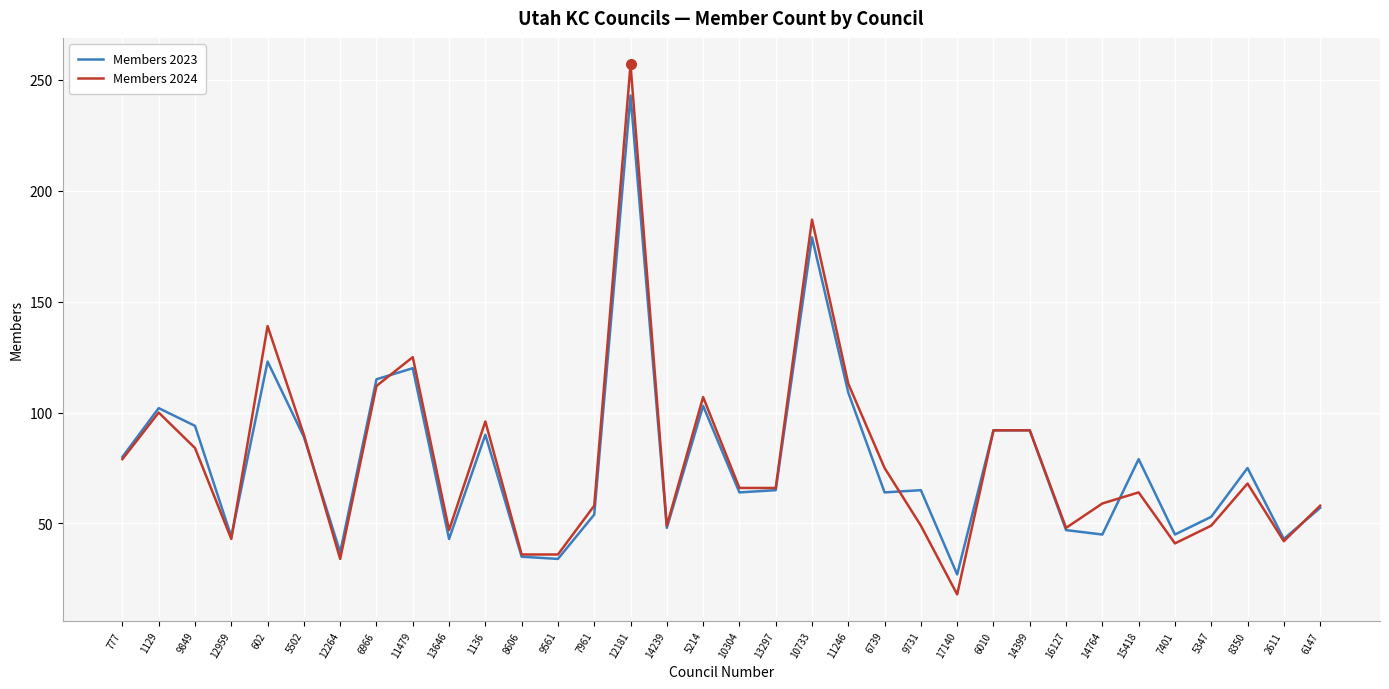

Rank the series by their maximum value, from lowest to highest.

Members 2023, Members 2024